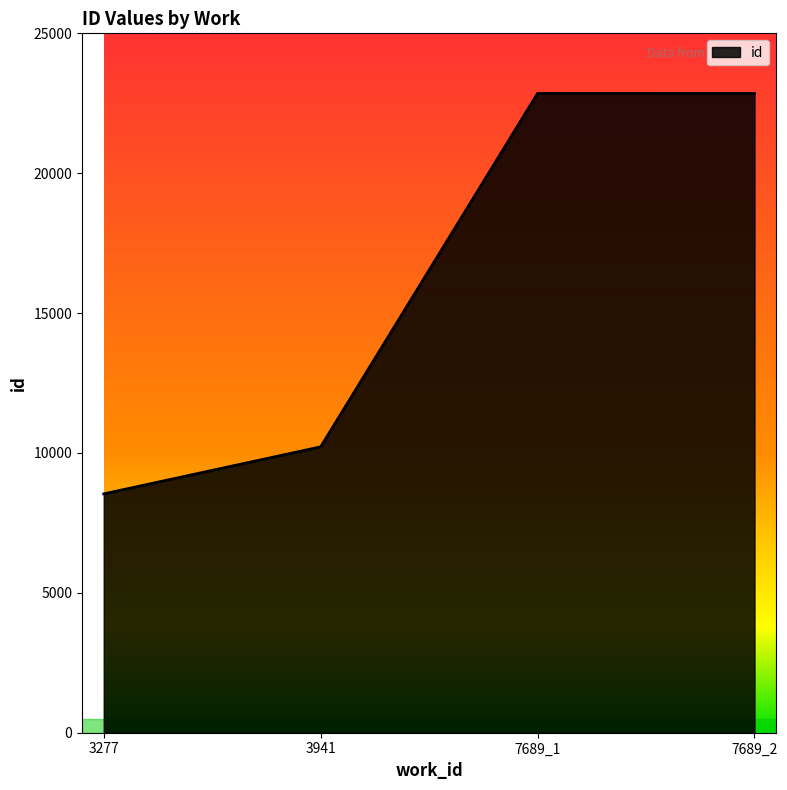

How many lines are shown in the chart?

1